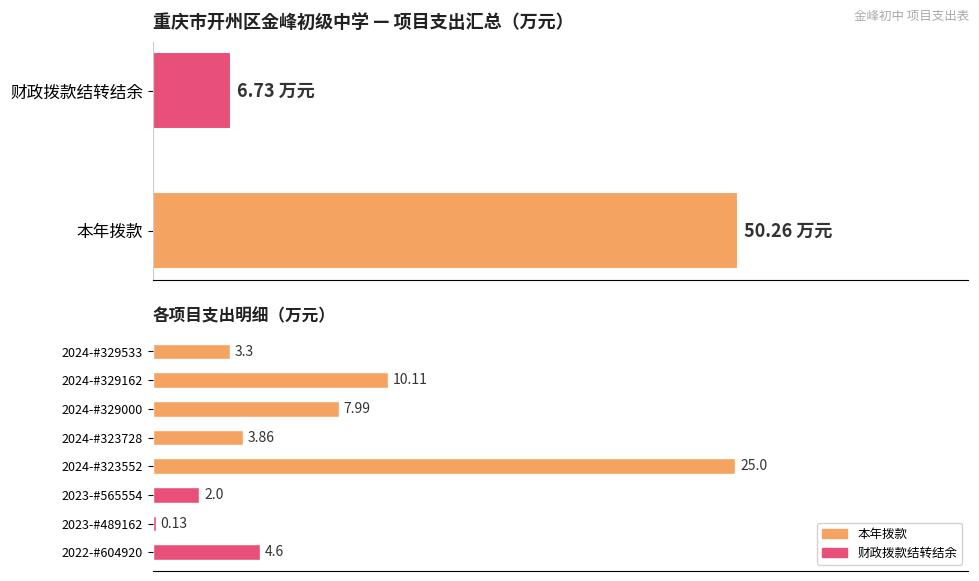

Are the bars grouped side by side (vs. stacked)?

No